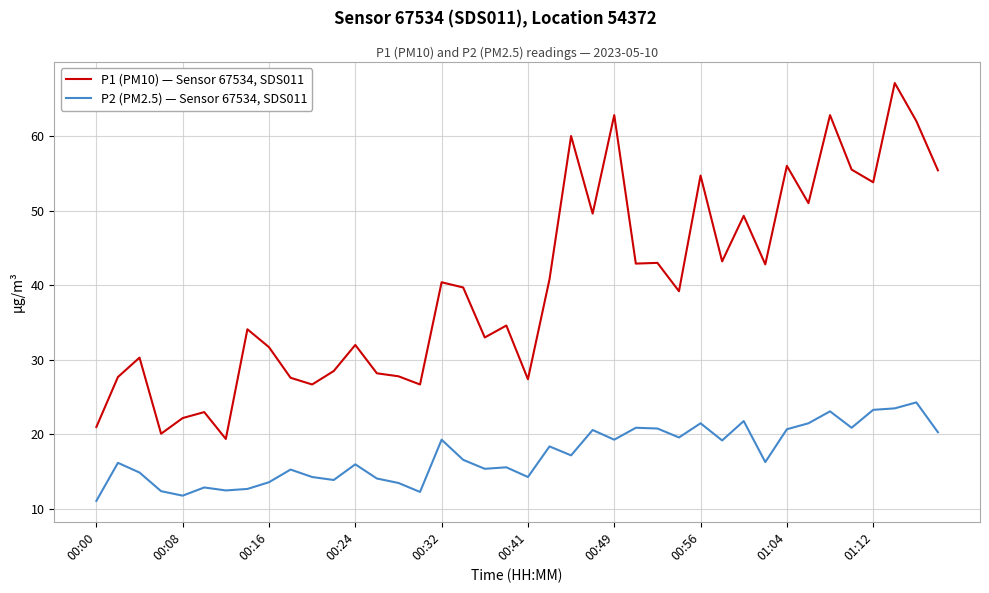

In P1 (PM10) — Sensor 67534, SDS011, how many points are higher than both neighbors (excluding endpoints)?

14